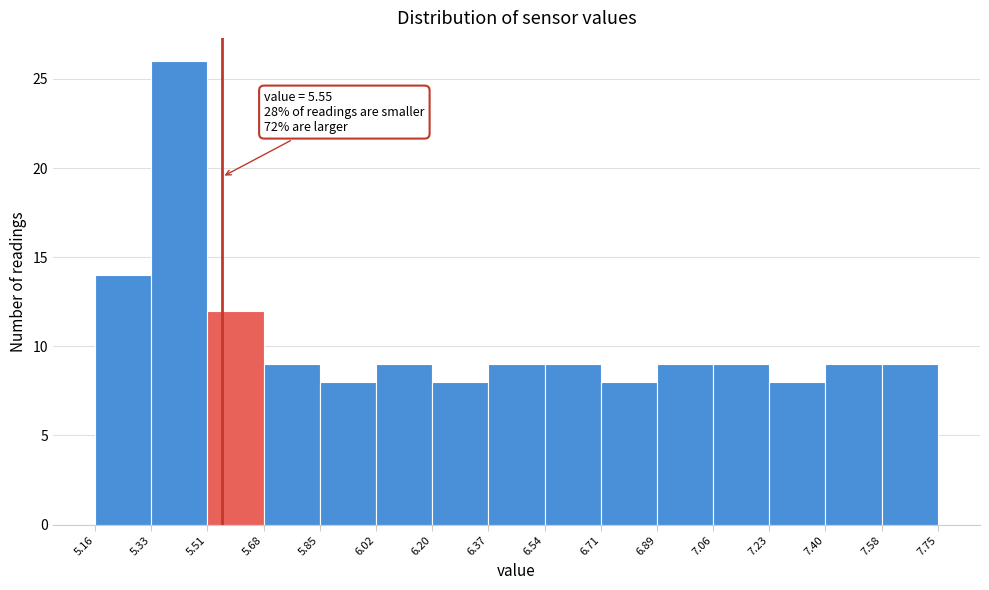

Which range on the x-axis has the tallest bar?

5.33 to 5.51